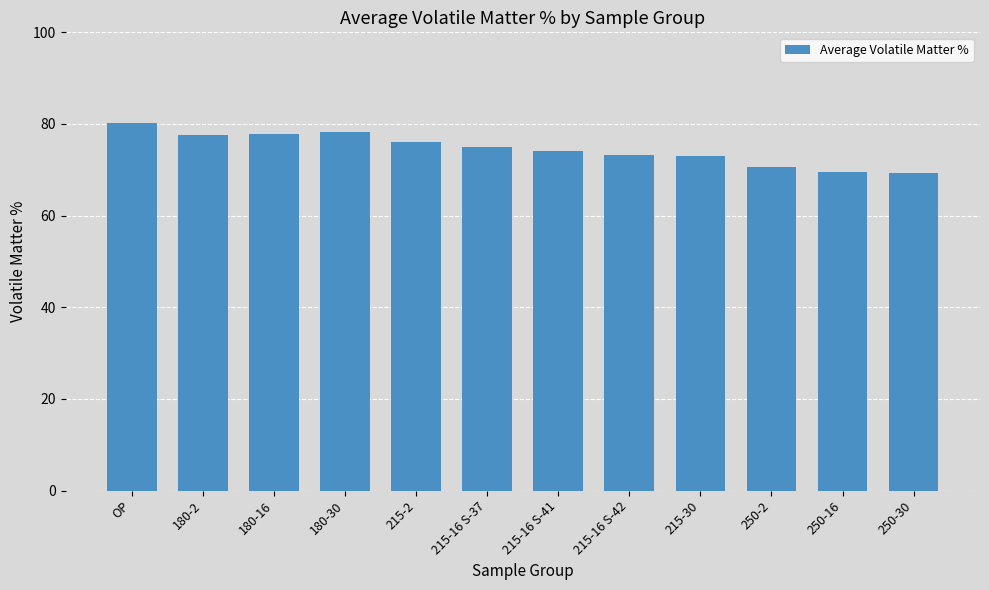

How many categories are shown in the chart?

12